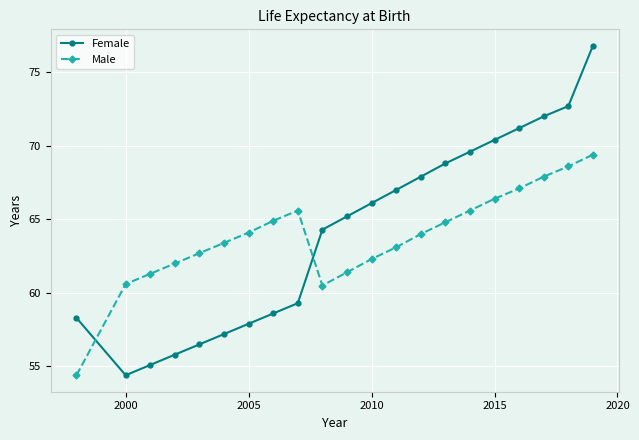

How many interior local valleys does the Male series have?

1